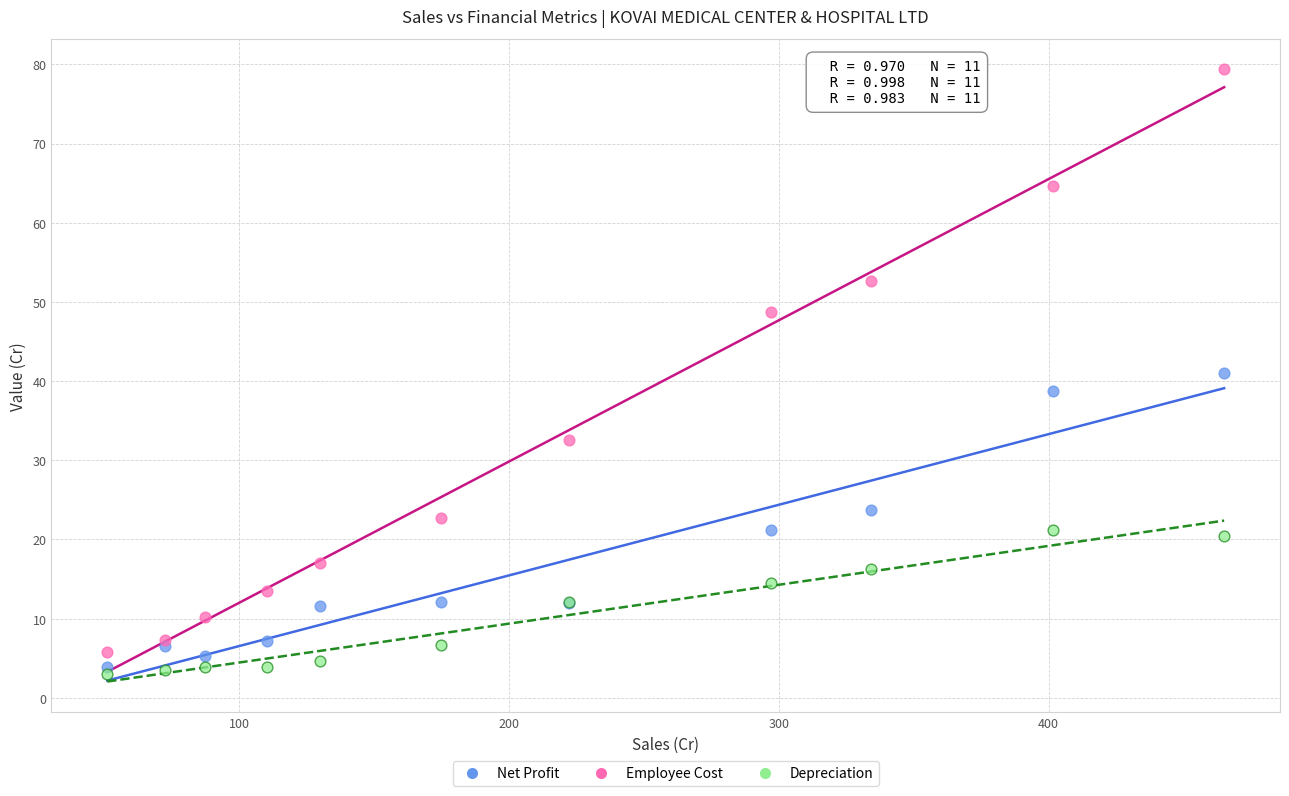

Which series contains the highest Y value?

Employee Cost